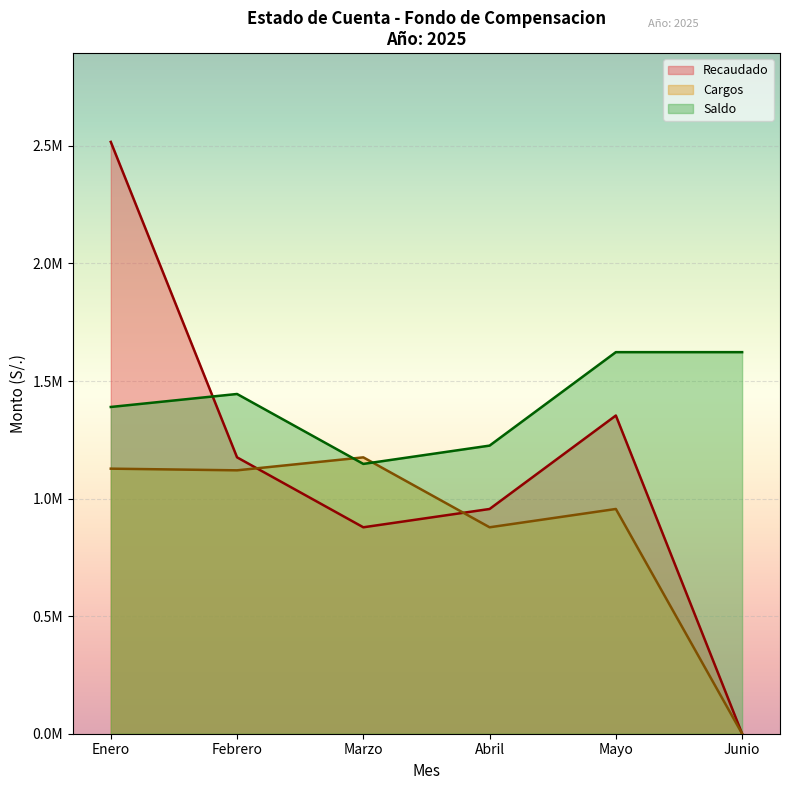

The Enero series shows 1620605.2 at Febrero. True or false?

False